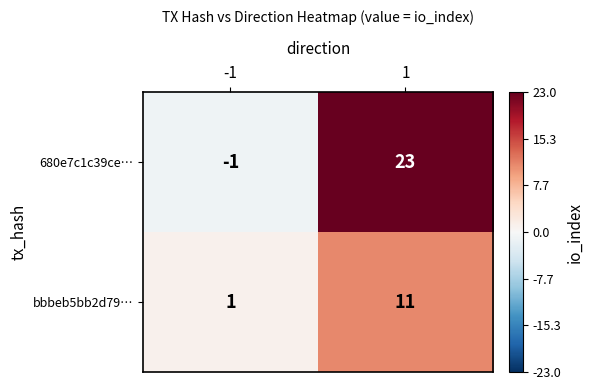

What is the highest value of the bbbeb5bb2d79… series?

11